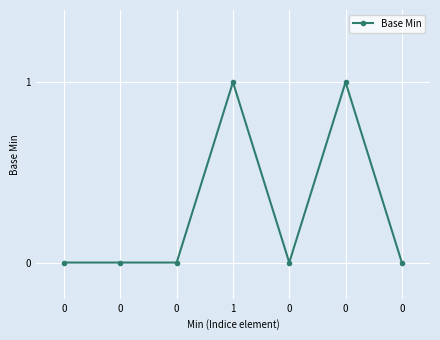

List the labels in order of value, largest first.

1, 0, 0, 0, 0, 0, 0